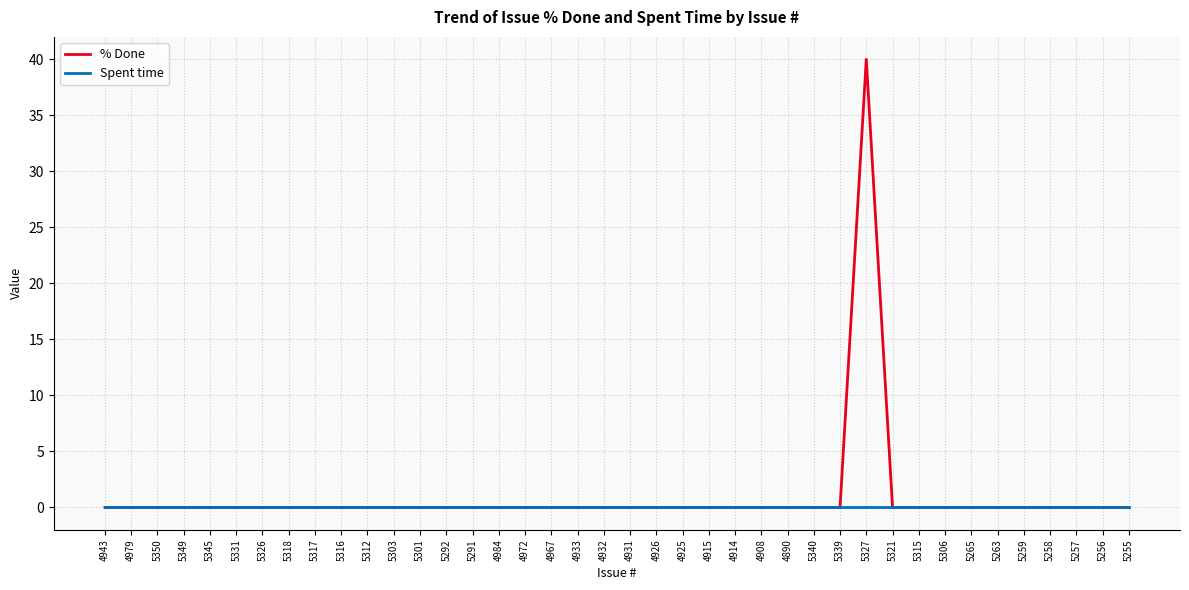

At which category is the sum across all series the highest?

5327